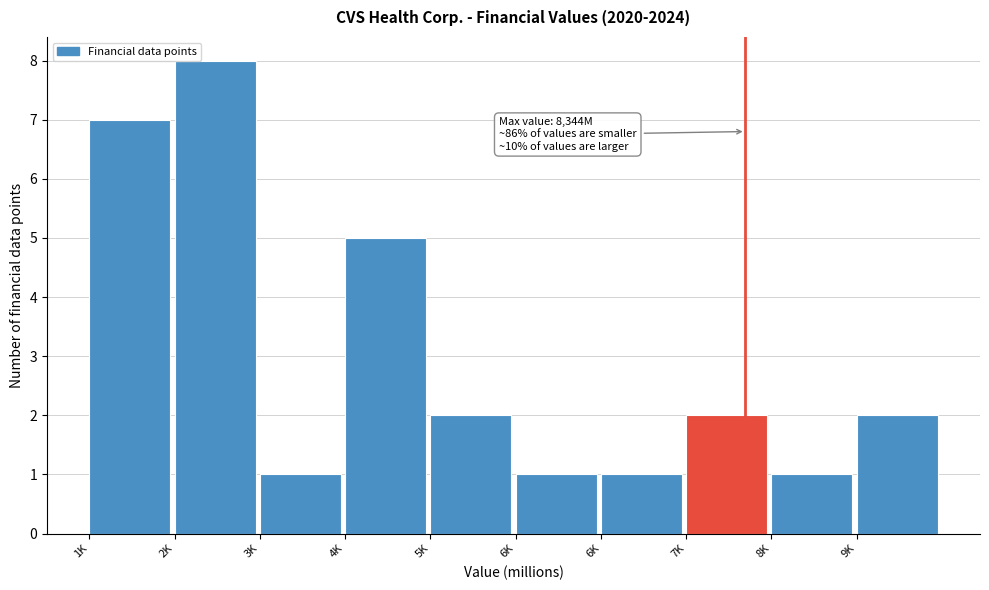

How many categories are shown in the chart?

10